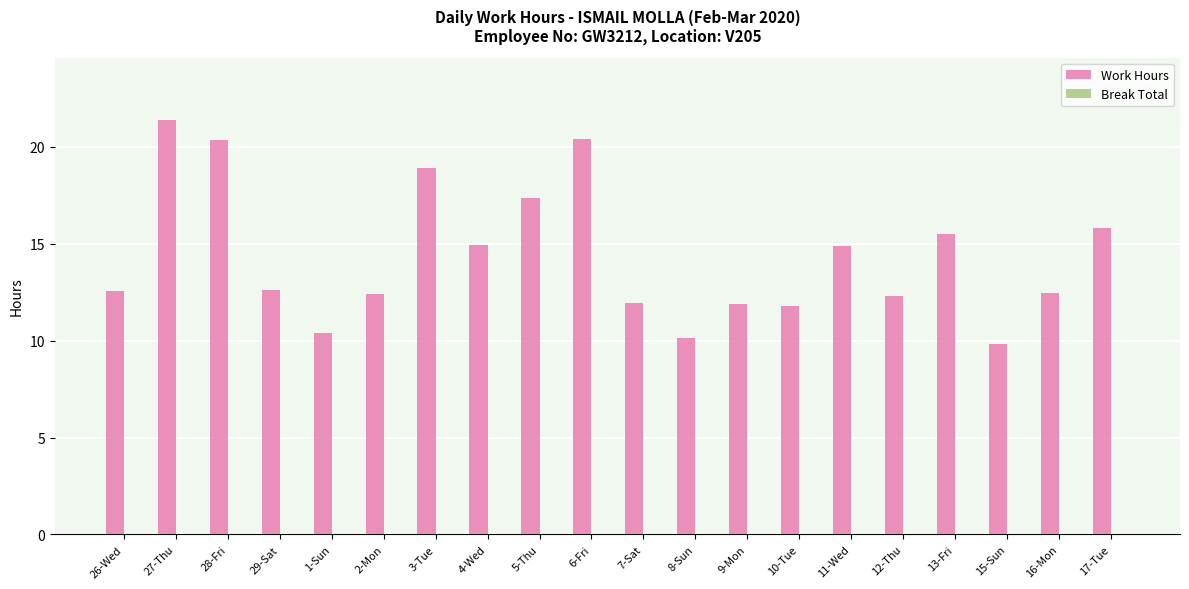

What is the difference between the values at 6-Fri and 10-Tue?

8.6